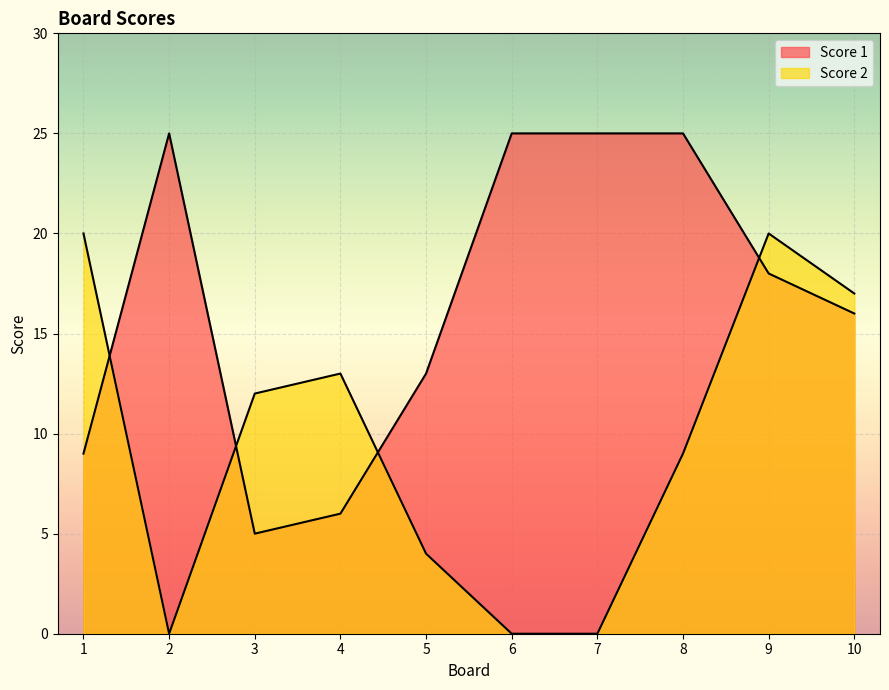

What are all the series names shown in the legend?

Score 1, Score 2